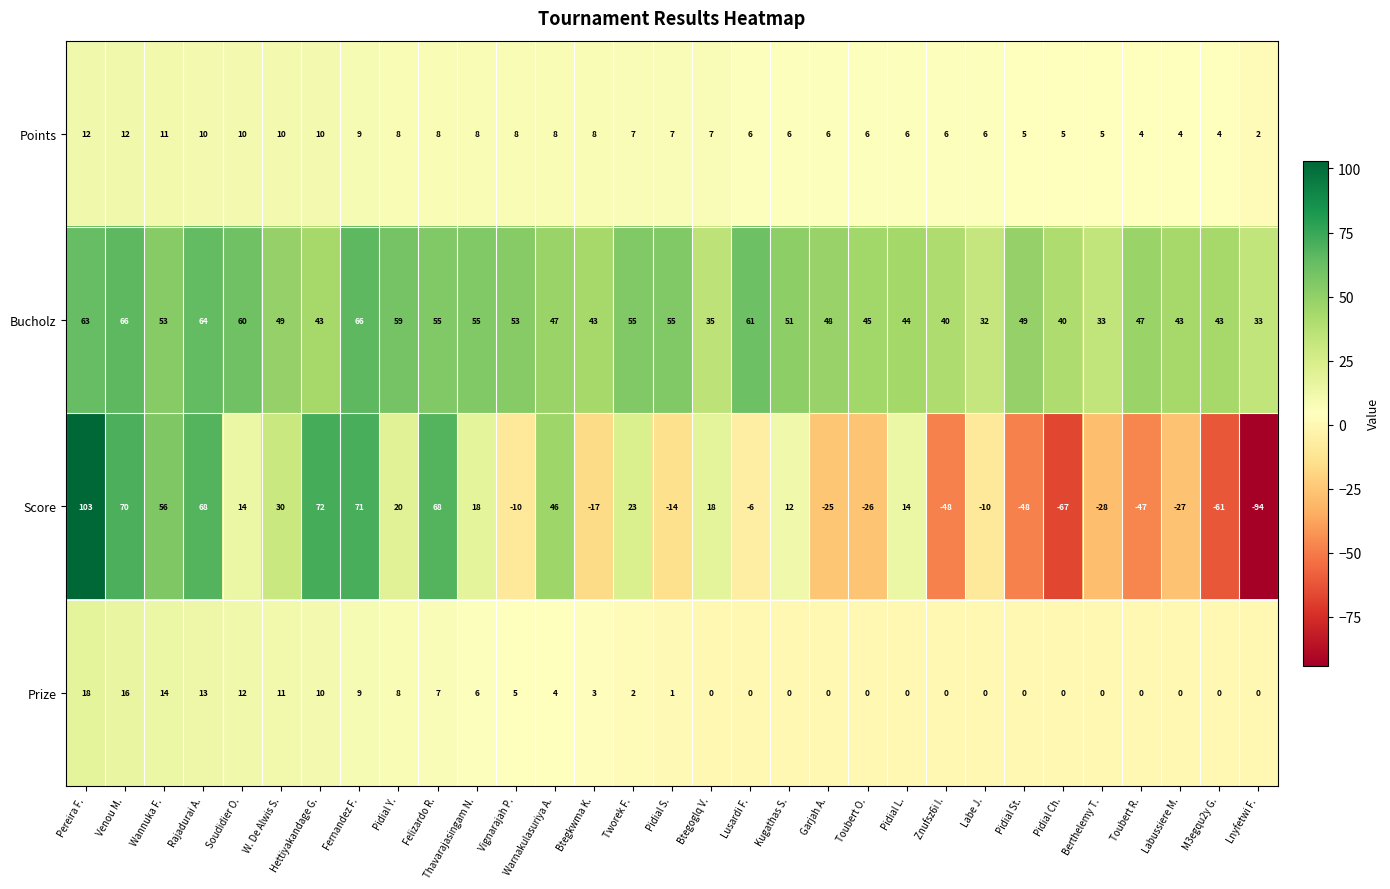

At which category is the sum across all series the highest?

Pereira F.